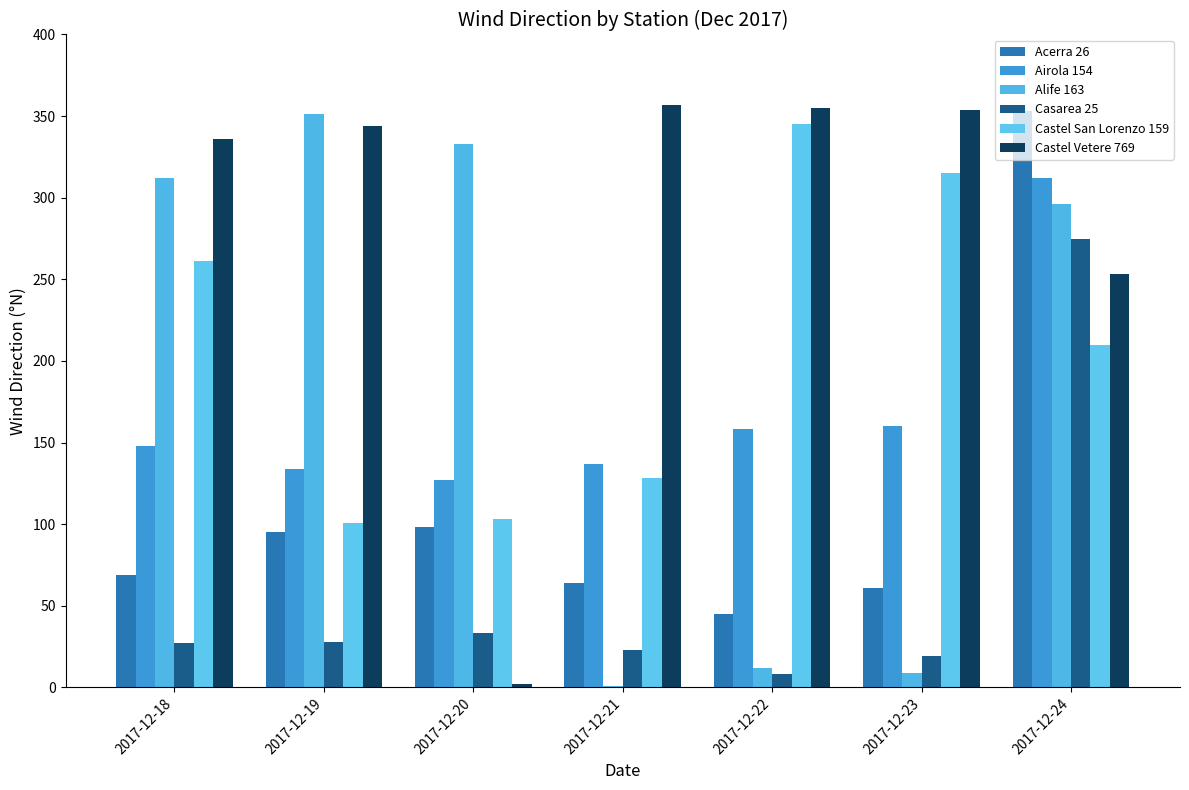

At which label is Acerra 26 closest to 199?

2017-12-20